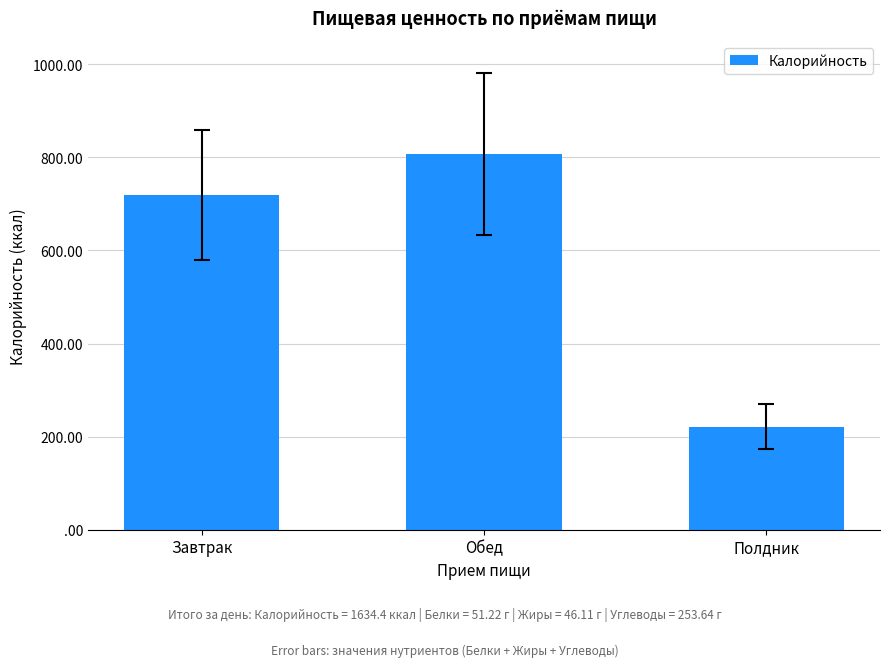

True or false: the data shows 807.6 at Обед.

True